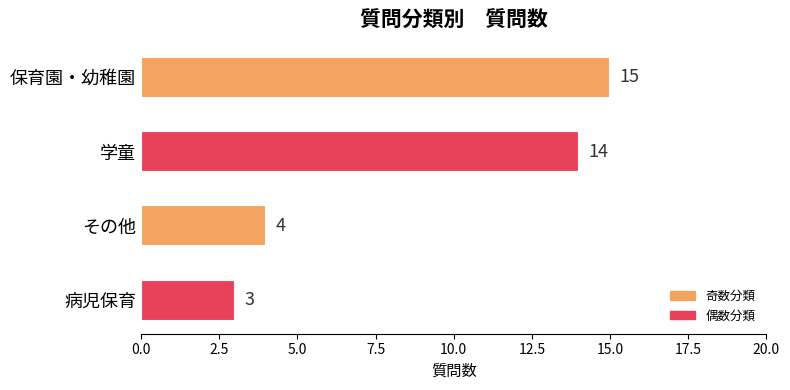

Rank the categories by value from highest to lowest.

保育園・幼稚園, 学童, その他, 病児保育